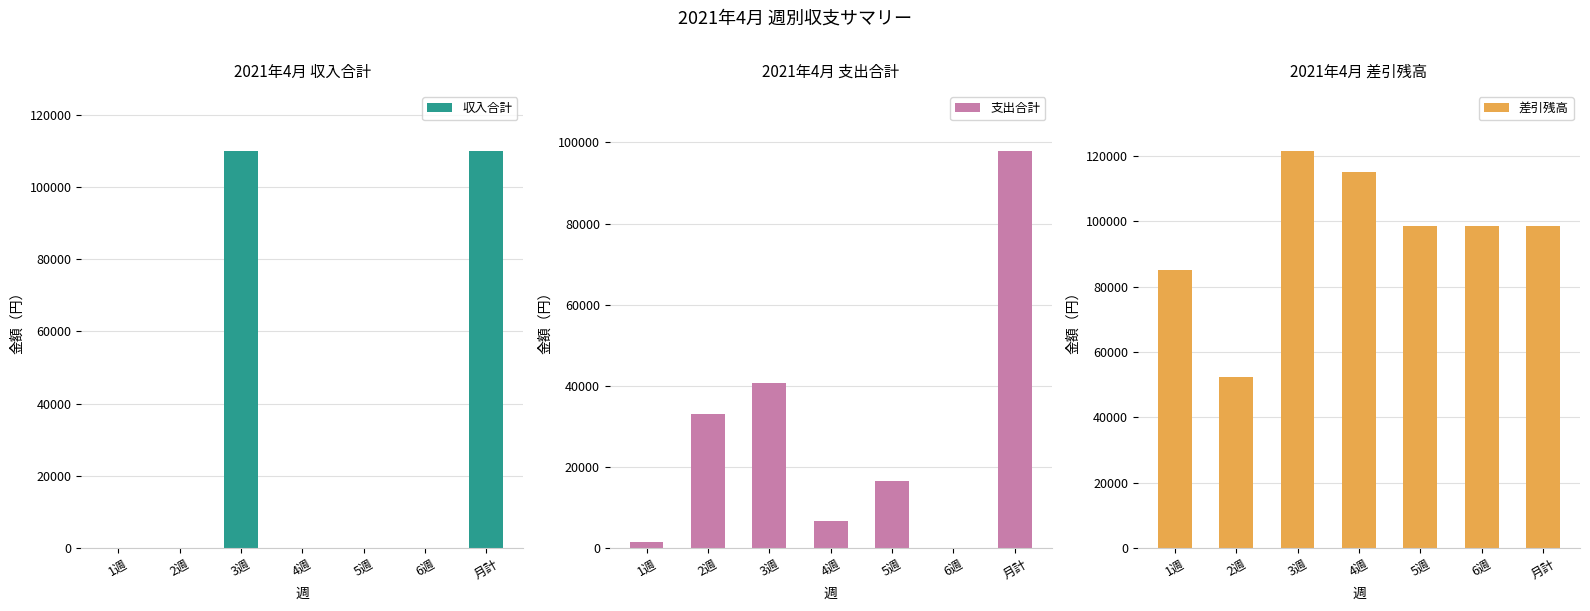

Count the number of data series in this chart.

3